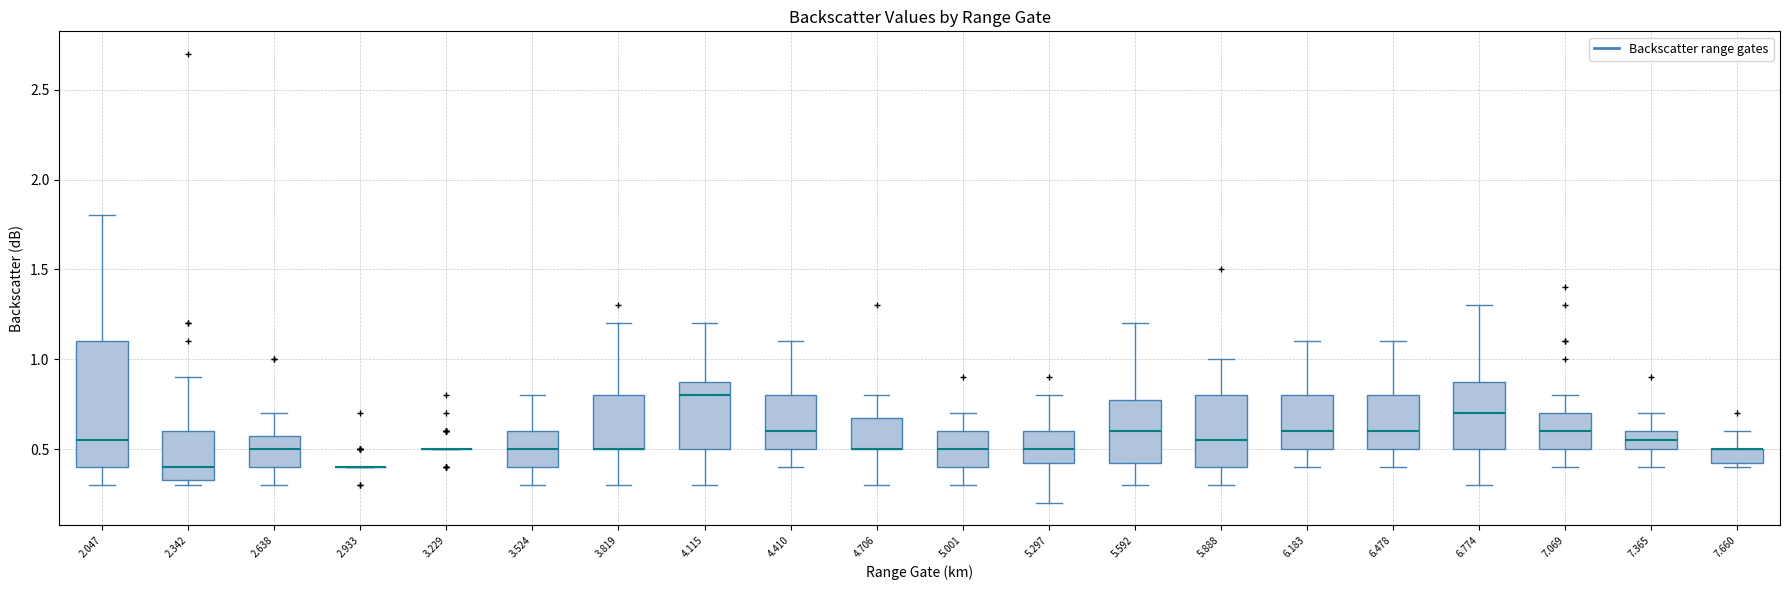

Where does the upper whisker of the box at x = 7.365 end on the y-axis? The values are not printed on the chart, so give them approximately, as read against the axis.

0.70